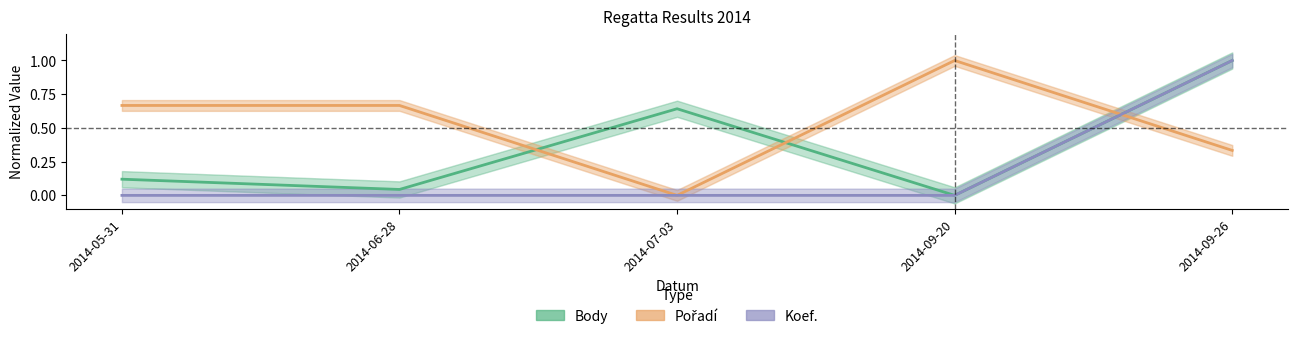

What is the label of the 3rd point from the left?

2014-07-03